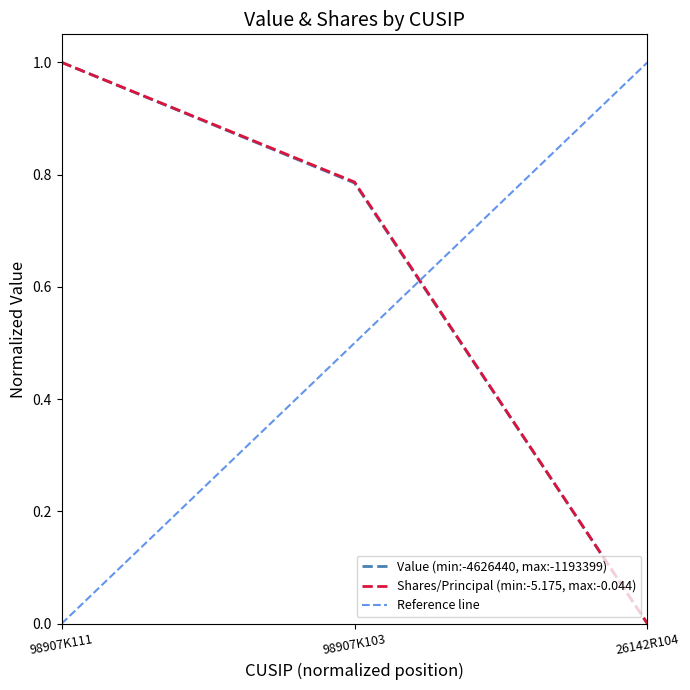

Reading right to left, transcribe all the data shown in this chart.

Value: 0.0	0.8	1.0
Shares or principal amount: 0.0	0.8	1.0